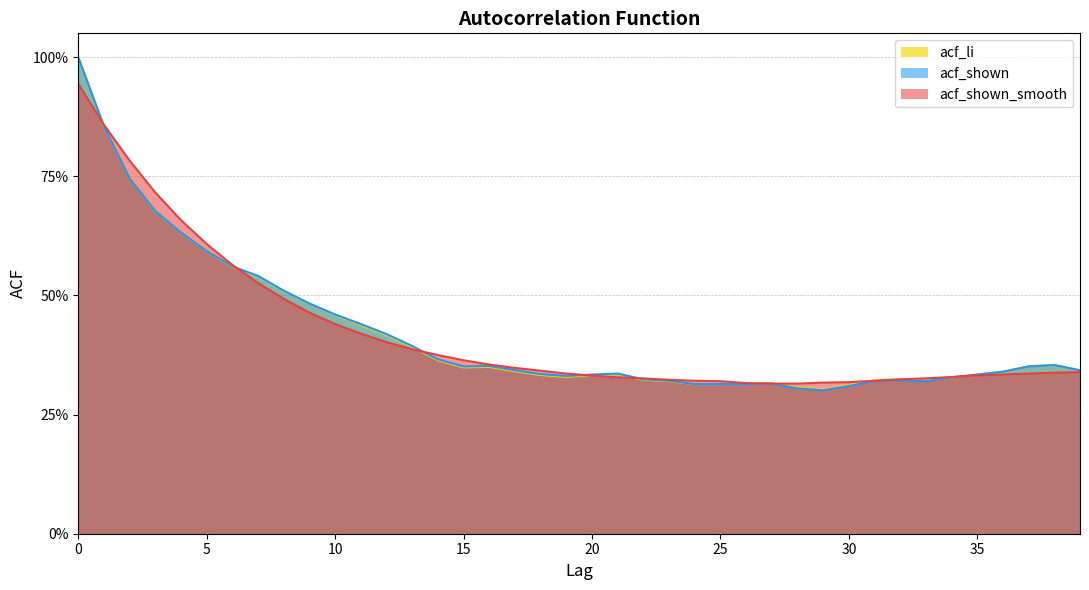

Reading left to right, transcribe all the data shown in this chart.

acf_shown_smooth: 0=0.9	1=0.9	2=0.8	3=0.7	4=0.7	5=0.6	6=0.6	7=0.5	8=0.5	9=0.5	10=0.4	11=0.4	12=0.4	13=0.4	14=0.4	15=0.4	16=0.4	17=0.3	18=0.3	19=0.3	20=0.3	21=0.3	22=0.3	23=0.3	24=0.3	25=0.3	26=0.3	27=0.3	28=0.3	29=0.3	30=0.3	31=0.3	32=0.3	33=0.3	34=0.3	35=0.3	36=0.3	37=0.3	38=0.3	39=0.3
acf_shown: 0=1.0	1=0.9	2=0.7	3=0.7	4=0.6	5=0.6	6=0.6	7=0.5	8=0.5	9=0.5	10=0.5	11=0.4	12=0.4	13=0.4	14=0.4	15=0.4	16=0.4	17=0.3	18=0.3	19=0.3	20=0.3	21=0.3	22=0.3	23=0.3	24=0.3	25=0.3	26=0.3	27=0.3	28=0.3	29=0.3	30=0.3	31=0.3	32=0.3	33=0.3	34=0.3	35=0.3	36=0.3	37=0.4	38=0.4	39=0.3
acf_li: 0=1.0	1=0.9	2=0.7	3=0.7	4=0.6	5=0.6	6=0.6	7=0.5	8=0.5	9=0.5	10=0.5	11=0.4	12=0.4	13=0.4	14=0.4	15=0.3	16=0.3	17=0.3	18=0.3	19=0.3	20=0.3	21=0.3	22=0.3	23=0.3	24=0.3	25=0.3	26=0.3	27=0.3	28=0.3	29=0.3	30=0.3	31=0.3	32=0.3	33=0.3	34=0.3	35=0.3	36=0.3	37=0.4	38=0.4	39=0.3